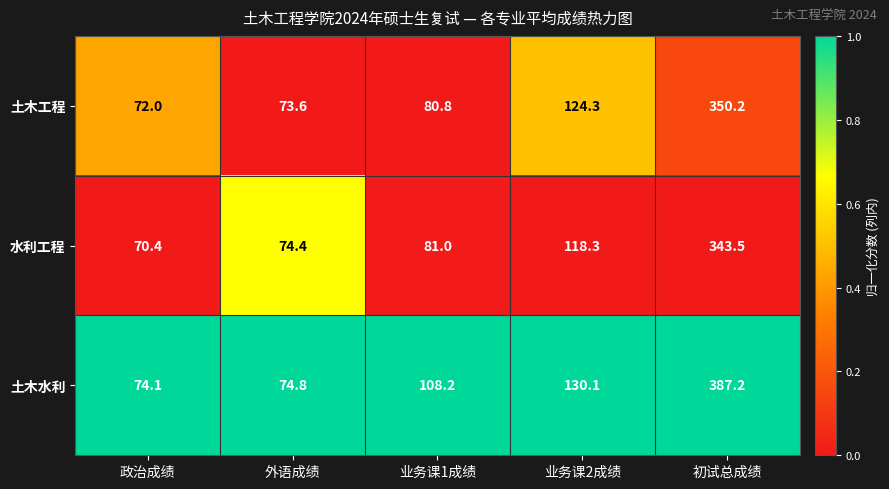

Reading right to left, transcribe all the data shown in this chart.

土木工程: 350.2	124.3	80.8	73.6	72.0
水利工程: 343.5	118.3	81.0	74.4	70.4
土木水利: 387.2	130.1	108.2	74.8	74.1